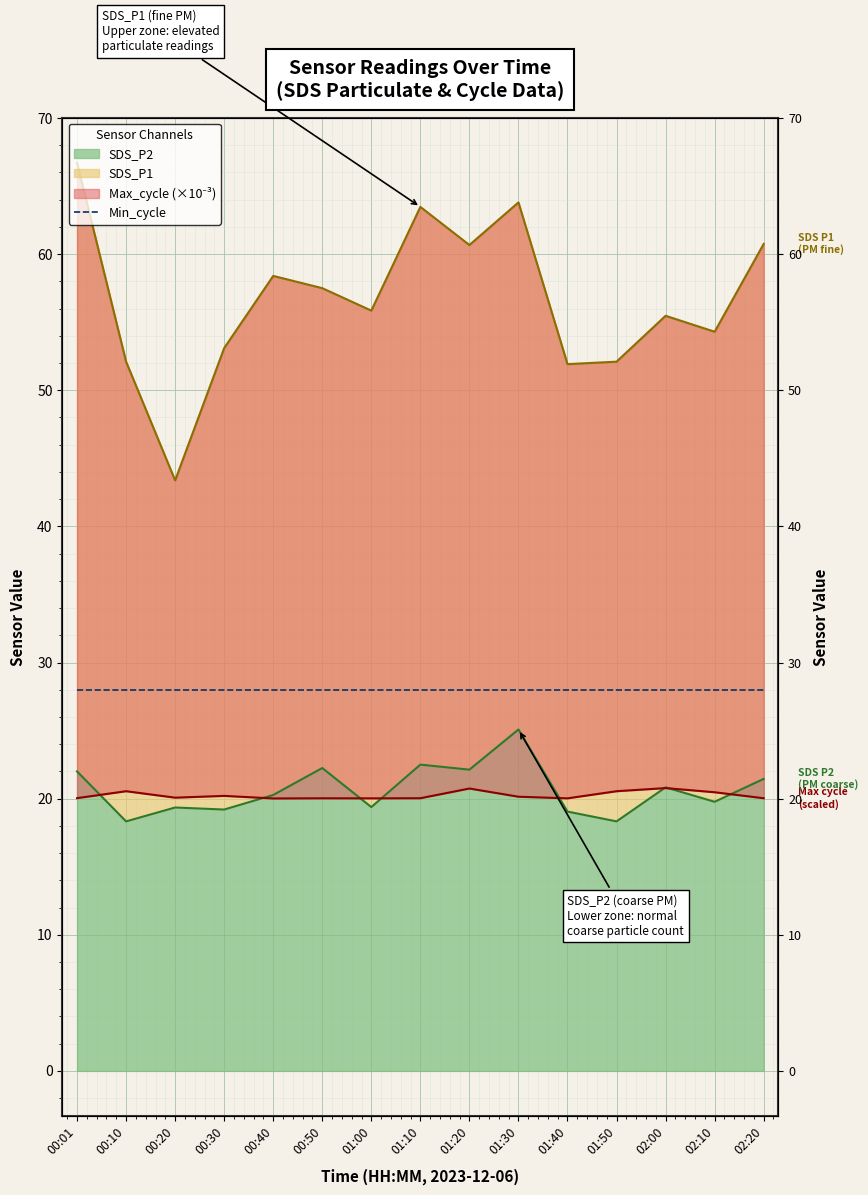

Reading left to right, transcribe all the data shown in this chart.

SDS_P1: 00:01=66.7	00:10=52.1	00:20=43.4	00:30=53.1	00:40=58.4	00:50=57.5	01:00=55.9	01:10=63.5	01:20=60.7	01:30=63.8	01:40=51.9	01:50=52.1	02:00=55.5	02:10=54.3	02:20=60.8
SDS_P2: 00:01=22.0	00:10=18.3	00:20=19.4	00:30=19.2	00:40=20.3	00:50=22.2	01:00=19.4	01:10=22.5	01:20=22.1	01:30=25.1	01:40=19.1	01:50=18.3	02:00=20.8	02:10=19.8	02:20=21.4
Max_cycle: 00:01=20.0	00:10=20.5	00:20=20.1	00:30=20.2	00:40=20.0	00:50=20.0	01:00=20.0	01:10=20.0	01:20=20.7	01:30=20.1	01:40=20.0	01:50=20.5	02:00=20.8	02:10=20.5	02:20=20.0